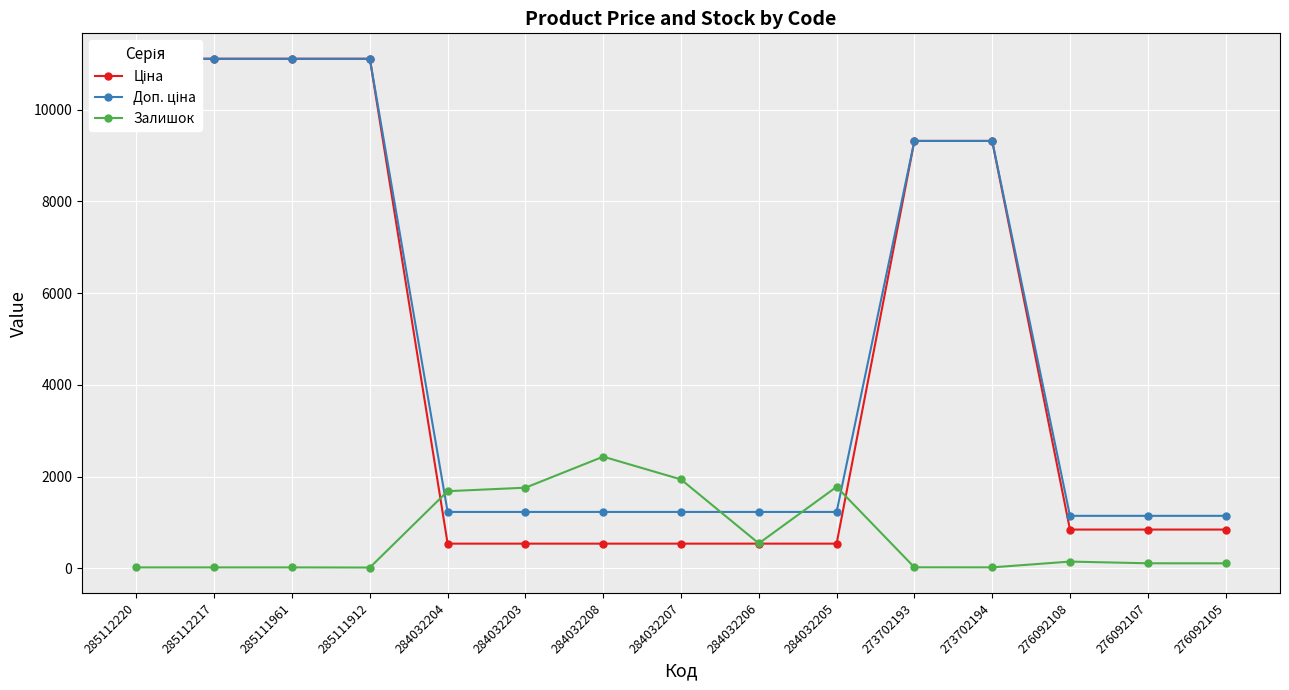

List the labels in order of Ціна value, largest first.

285112220, 285112217, 285111961, 285111912, 273702193, 273702194, 276092108, 276092107, 276092105, 284032204, 284032203, 284032208, 284032207, 284032206, 284032205